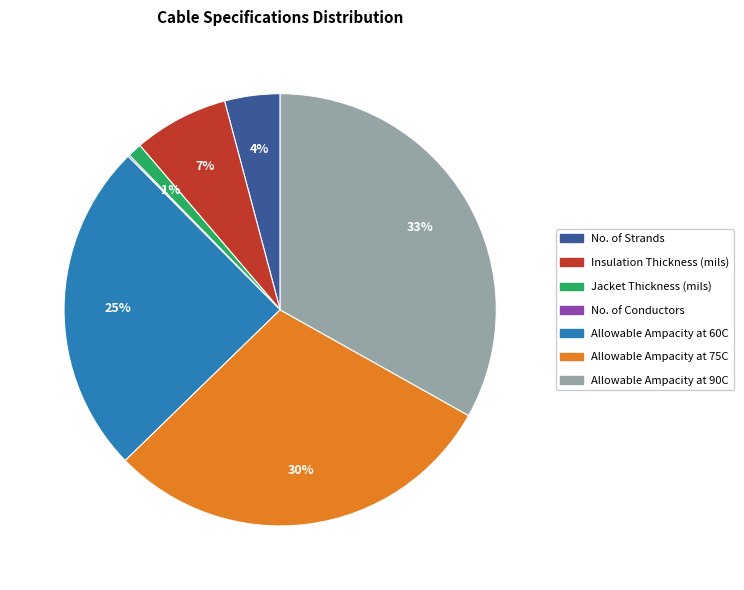

Do Allowable Ampacity at 75C and No. of Strands together represent more than half of the pie?

No